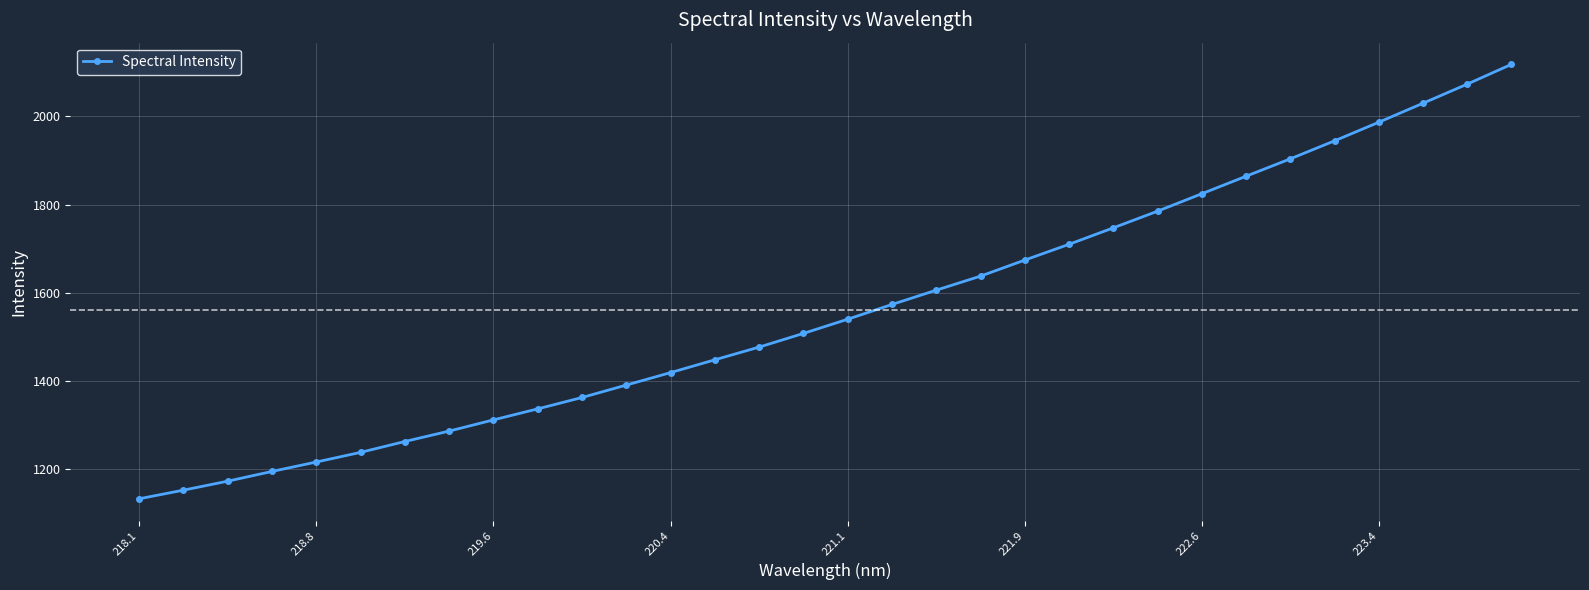

What is the minimum value shown in the chart?

1133.3